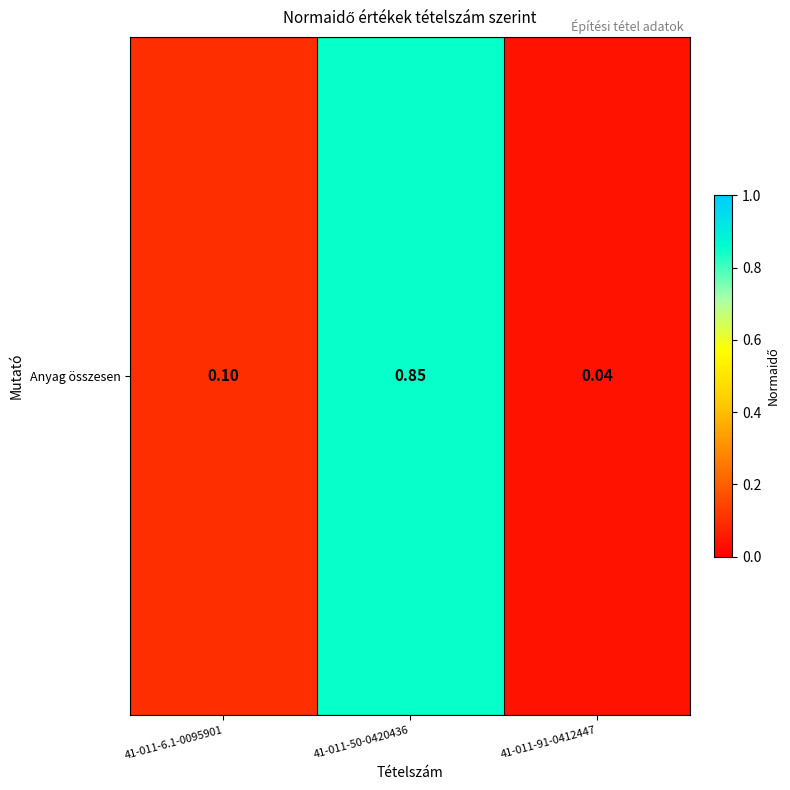

Reading left to right, extract all data points from this chart.

41-011-6.1-0095901=0.1	41-011-50-0420436=0.8	41-011-91-0412447=0.0